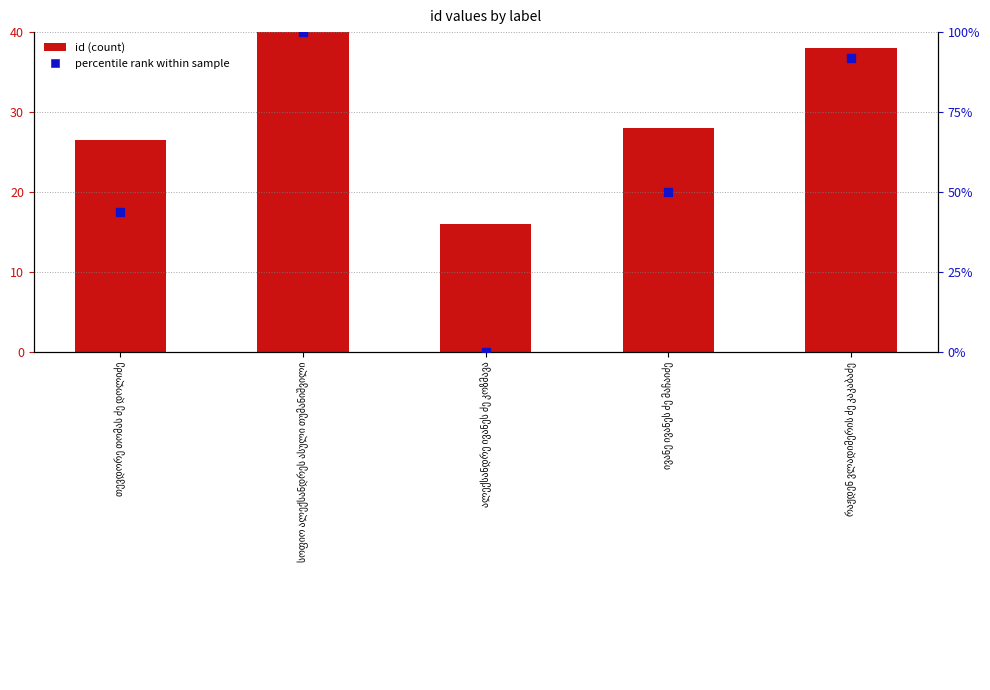

What is the total value across all series at ივანე ივანეს ძე მაჩაიძე?

77.9